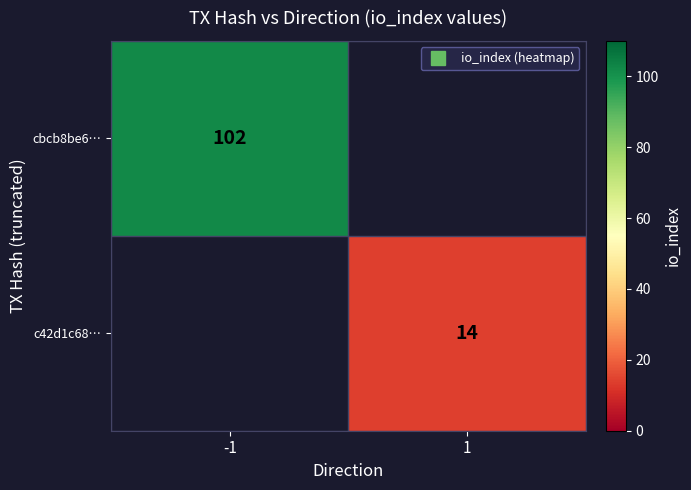

Which series has the largest range (max minus min)?

cbcb8be6…